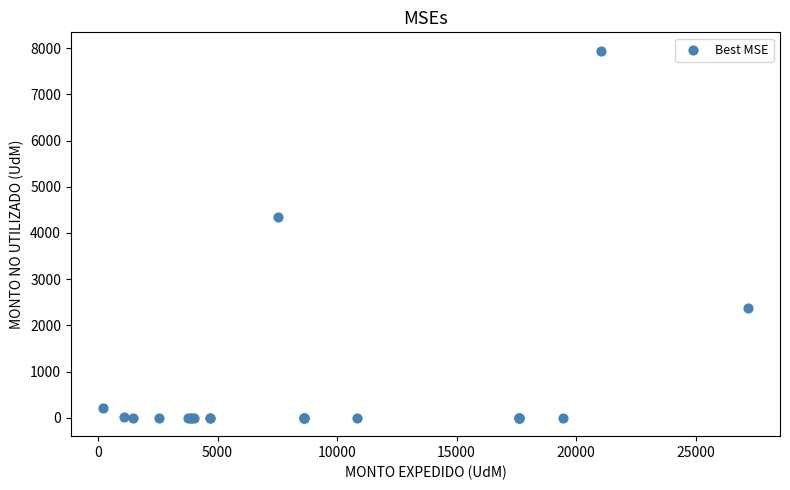

What Y value in the scatter plot is closest to 3972?

4340.9